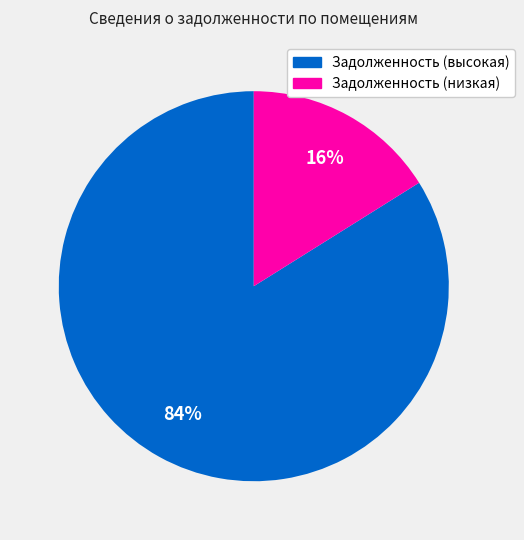

How many slices are in this pie chart?

2